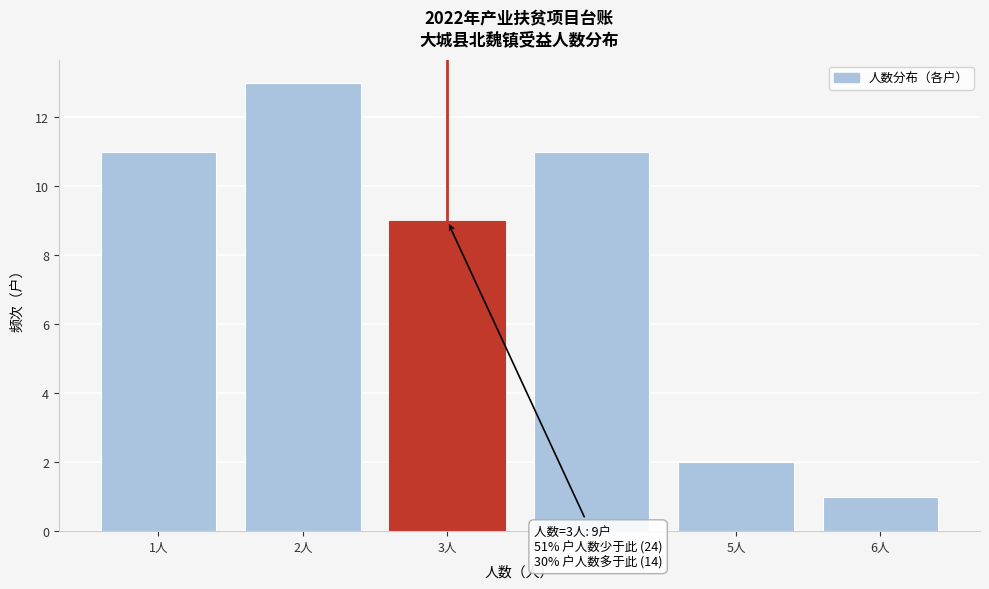

Which range on the x-axis has the tallest bar?

1.5 to 2.5